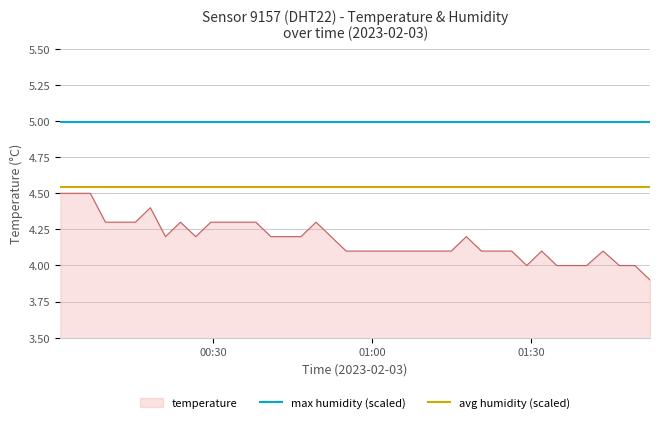

What is the sum of all max humidity (scaled) values?

10.0